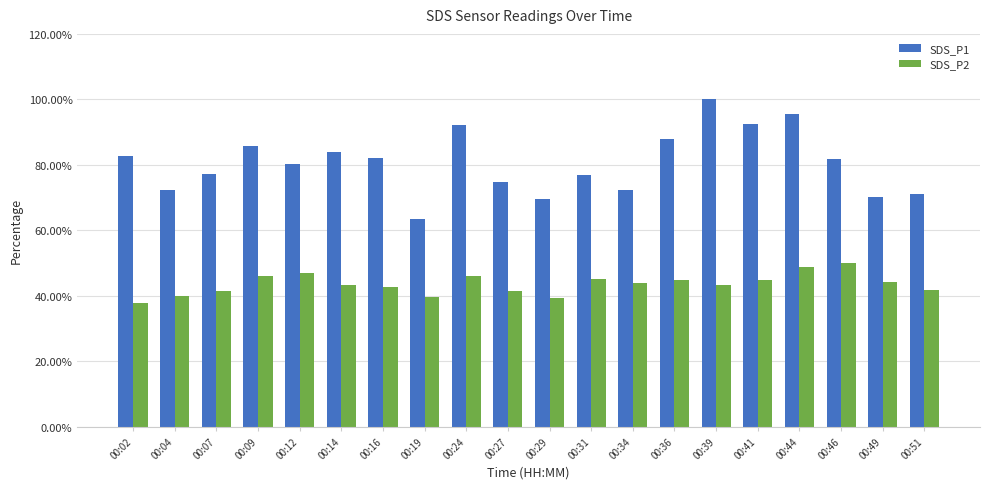

Is it true that SDS_P1 equals 42.6 at 00:41?

False